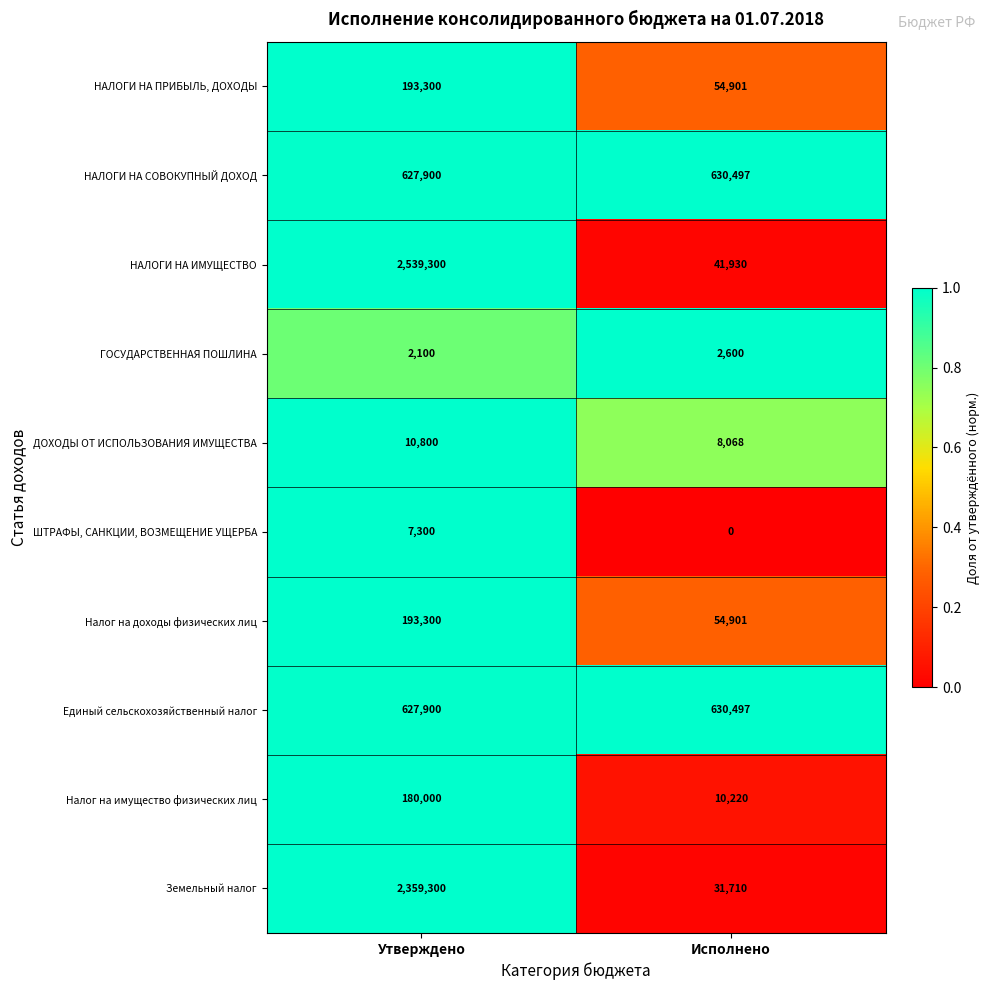

What is the difference between the maximum and minimum values in the Земельный налог series?

2327590